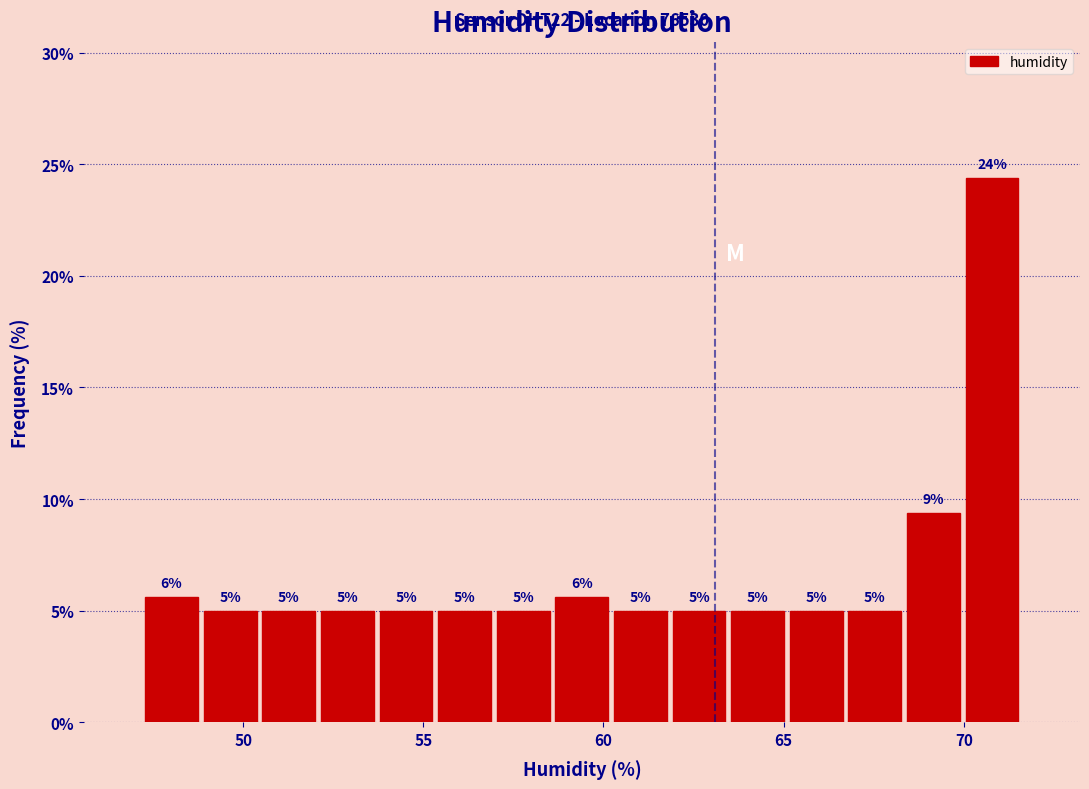

Around what value on the x-axis is the tallest bar? Give the approximate position of its centre, as read against the axis.

71.0